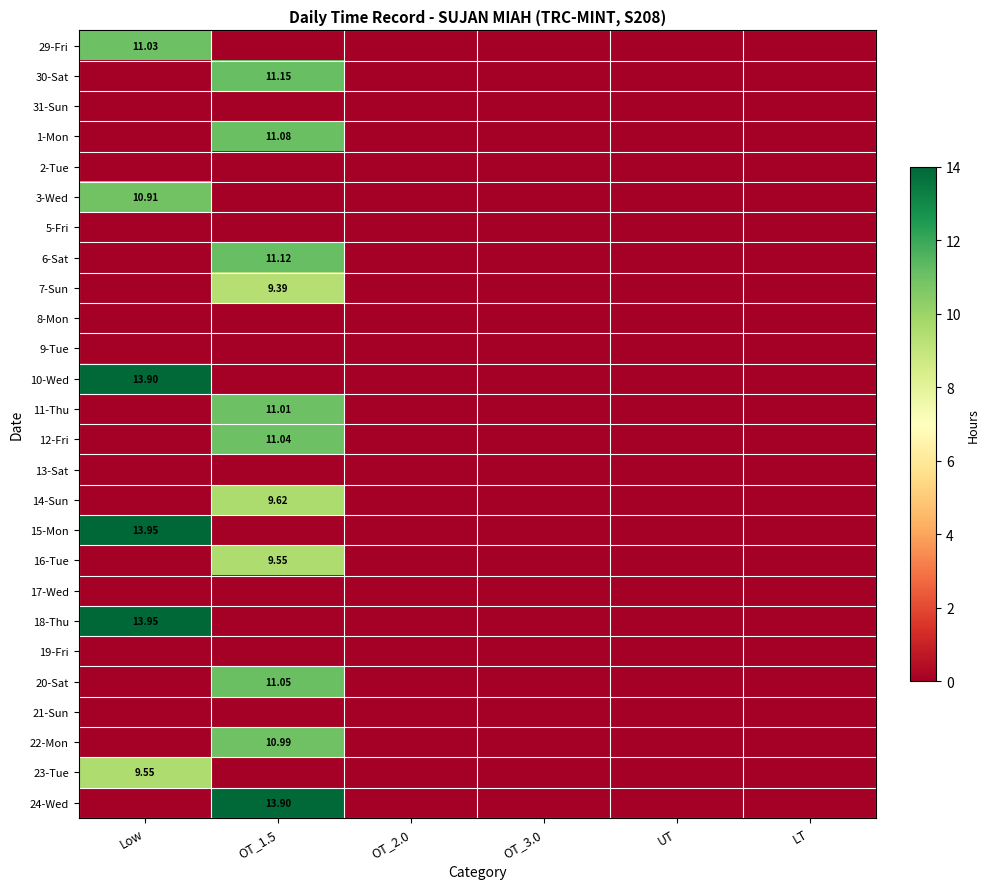

How many positive values does the 11-Thu series have?

1